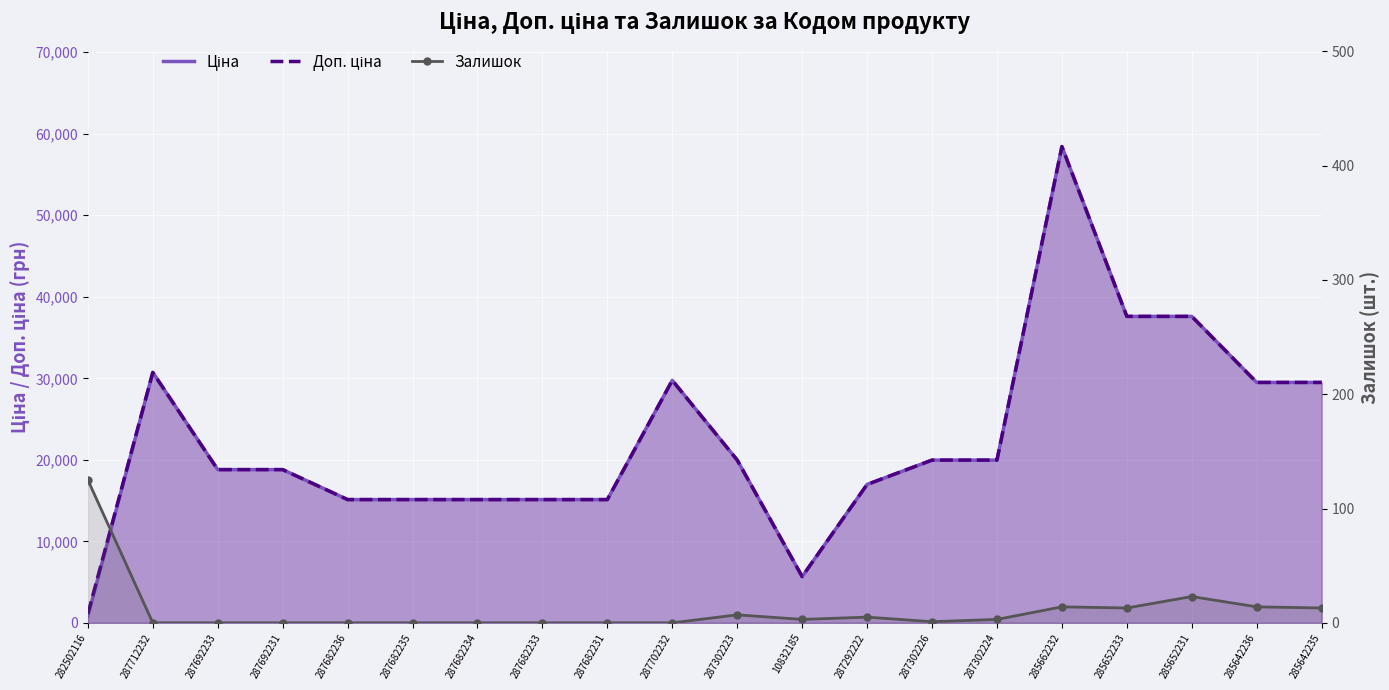

Count the number of categories in the chart.

20